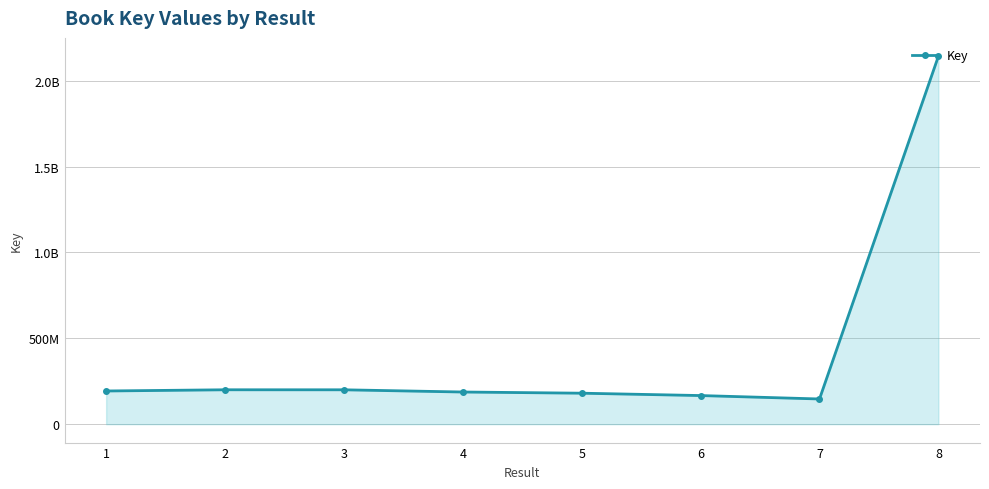

Does the chart have visible grid lines?

Yes